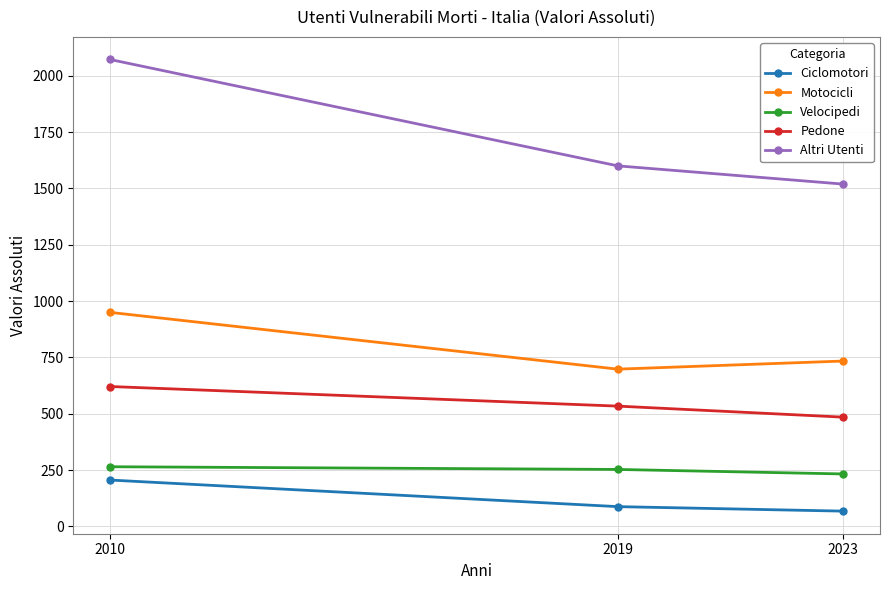

Is it true that Ciclomotori equals 88 at 2019?

True